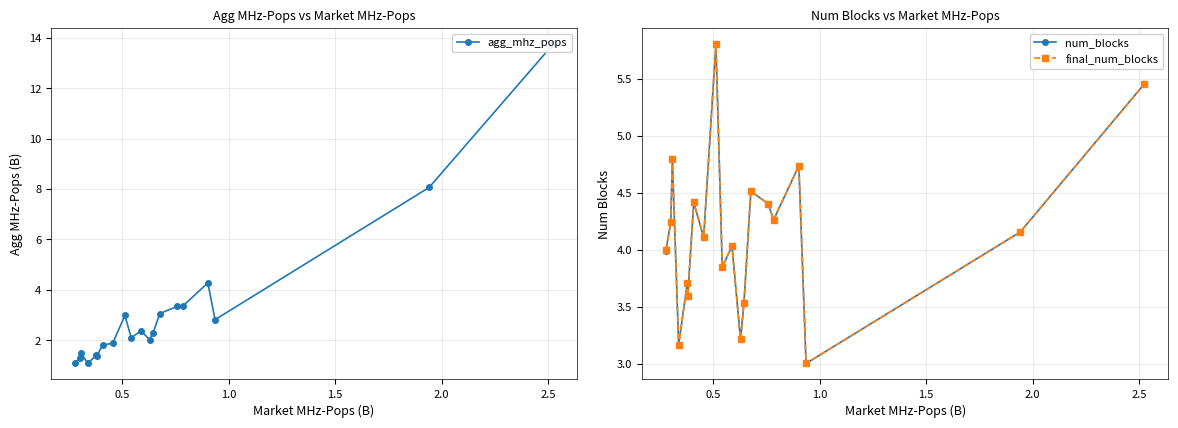

True or false: final_num_blocks has more than 0 interior local peaks.

True